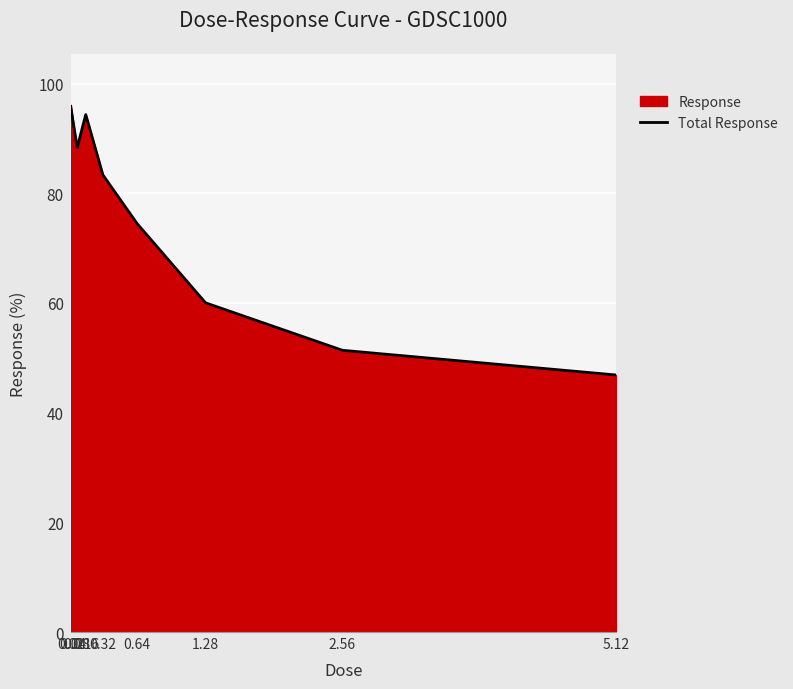

At which category does the chart reach its minimum across all series?

5.12